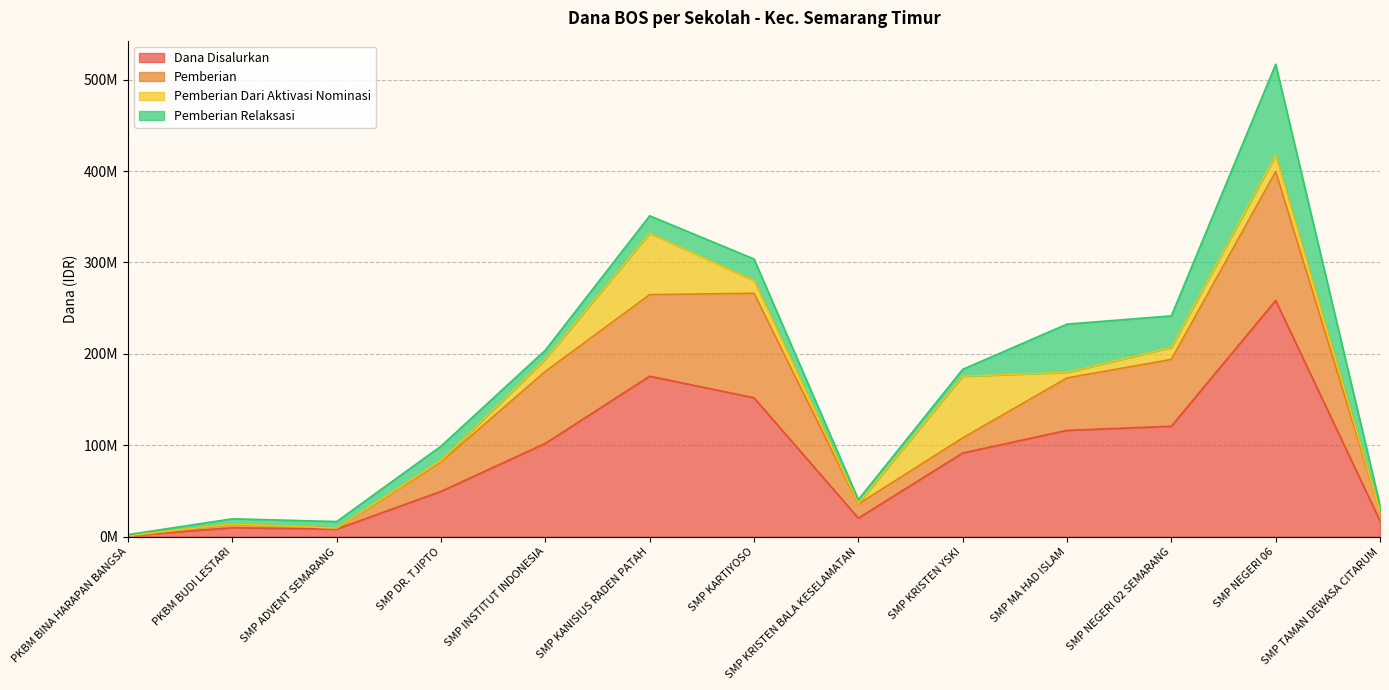

How many values in the Pemberian series are below 32250000?

6